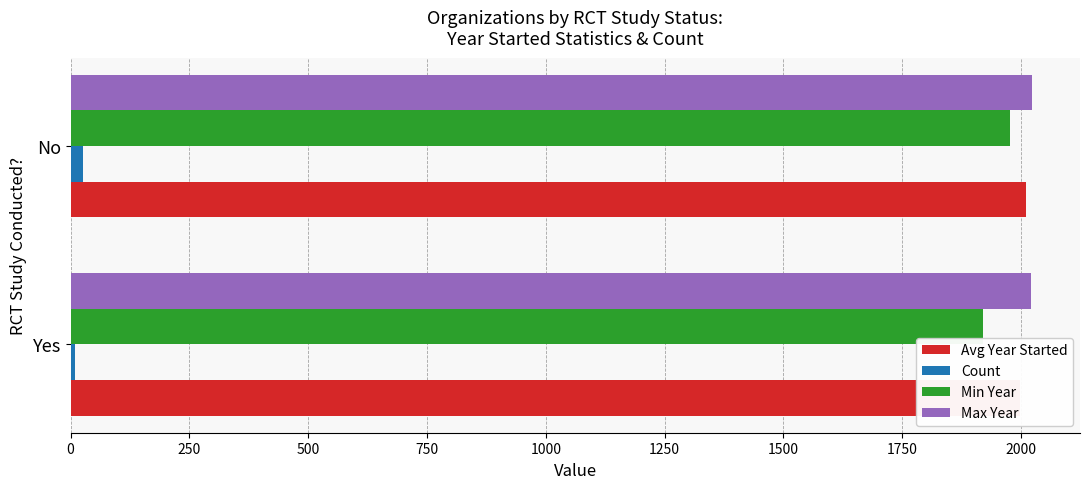

Rank the series at Yes from highest to lowest value.

Max Year, Avg Year Started, Min Year, Count